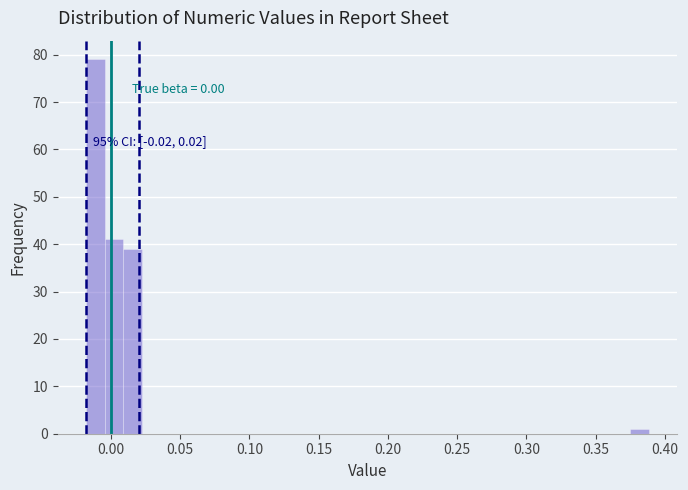

Around what value on the x-axis is the tallest bar? Give the approximate position of its centre, as read against the axis.

-0.010